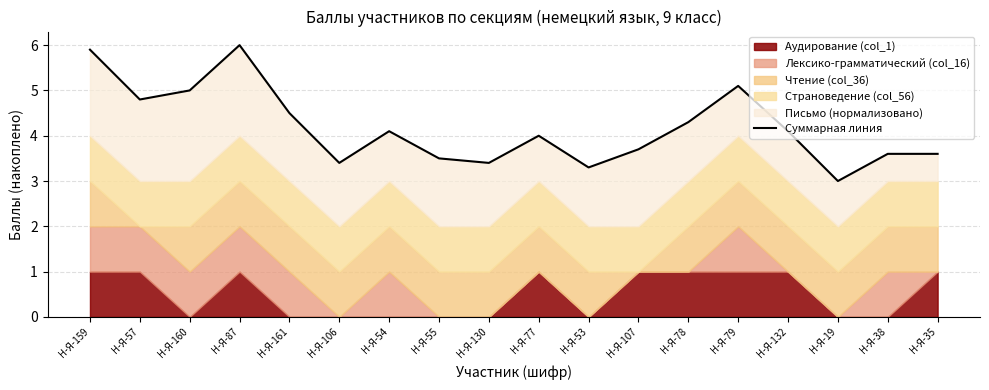

How many values are below 4?

8